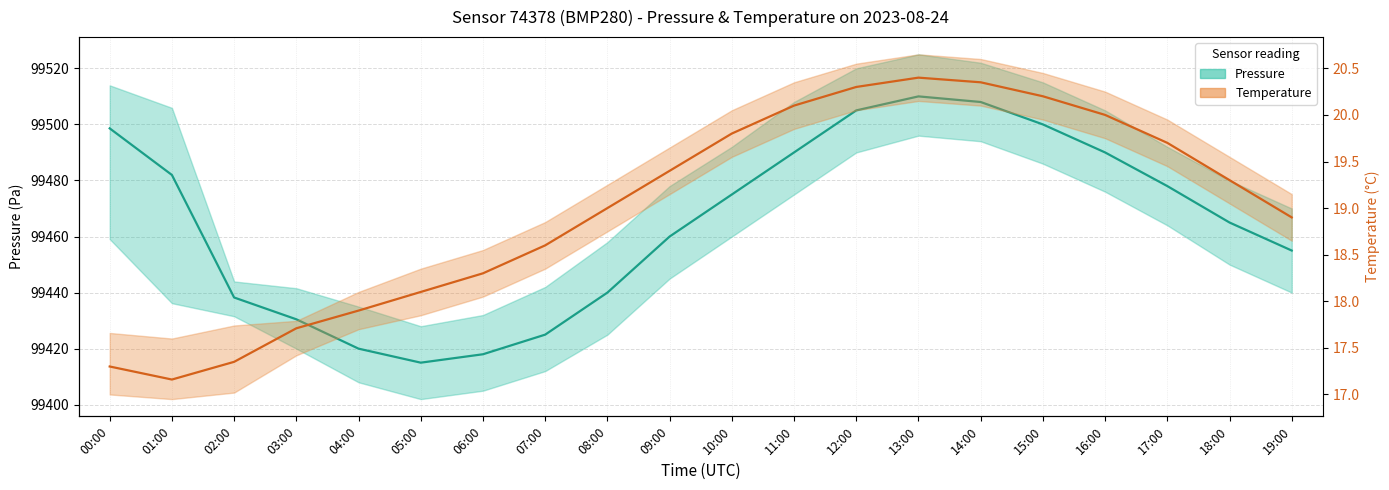

Where is the first local maximum for Pressure (center)?

13:00